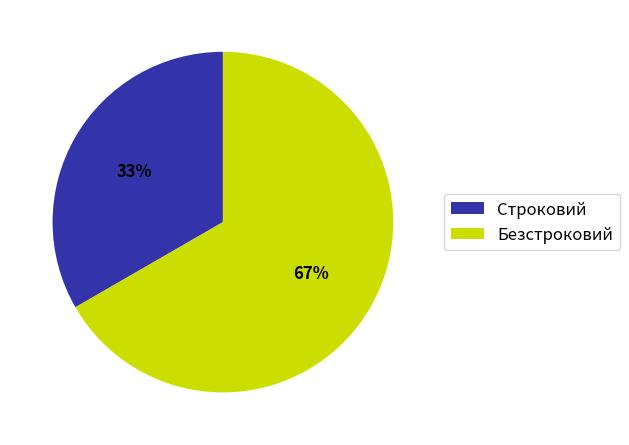

To the nearest percent, what percentage of the pie is Строковий?

33%